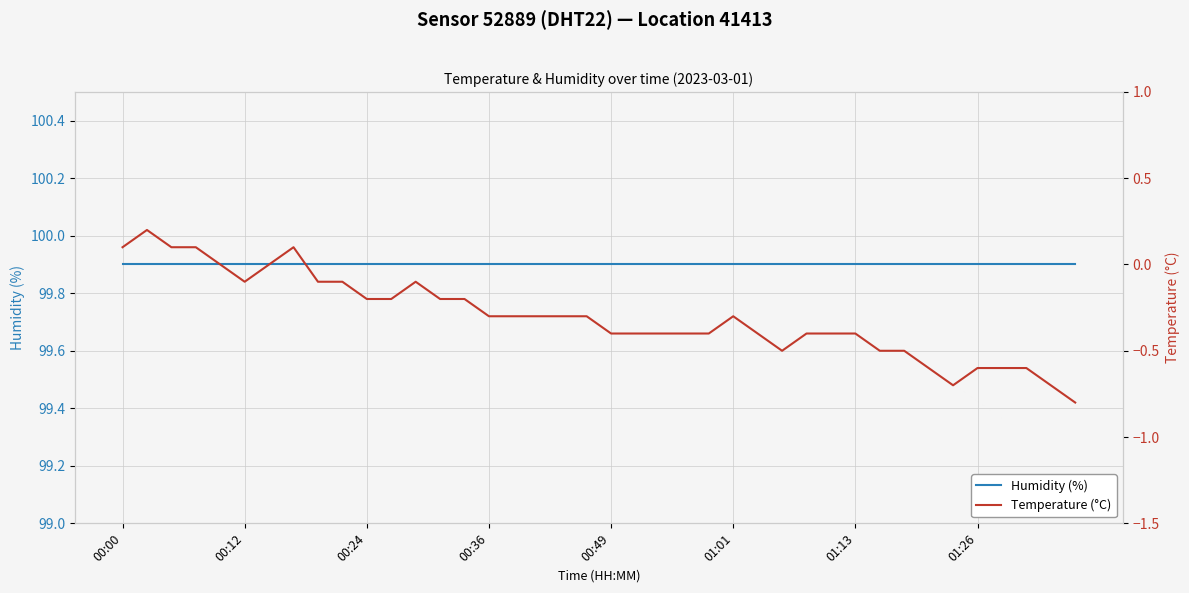

Which category has the highest value across all series?

00:00